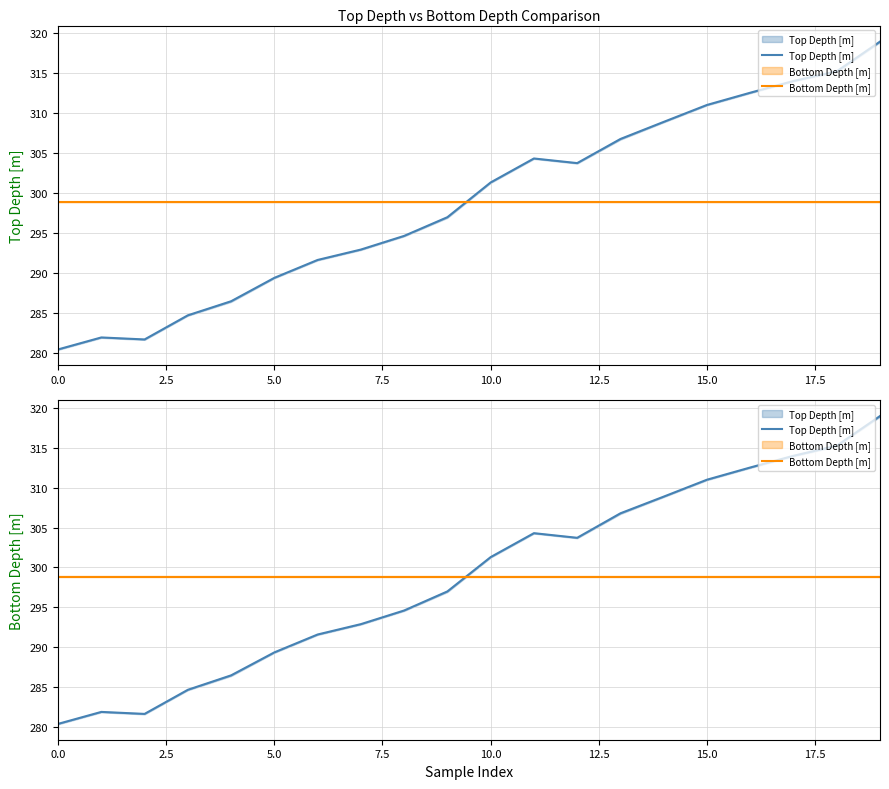

In Top Depth [m], how many points are lower than both neighbors (excluding endpoints)?

2